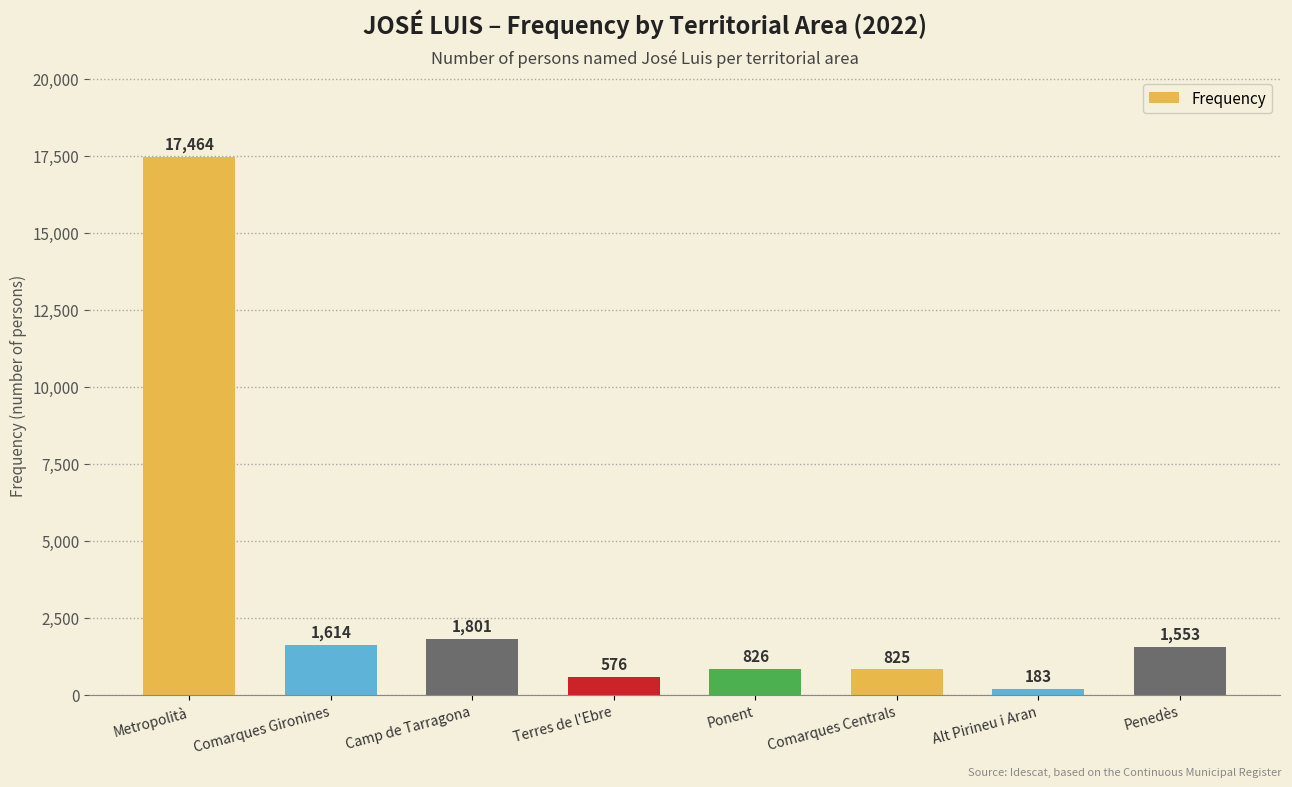

What is the difference between the values at Alt Pirineu i Aran and Metropolità?

17281